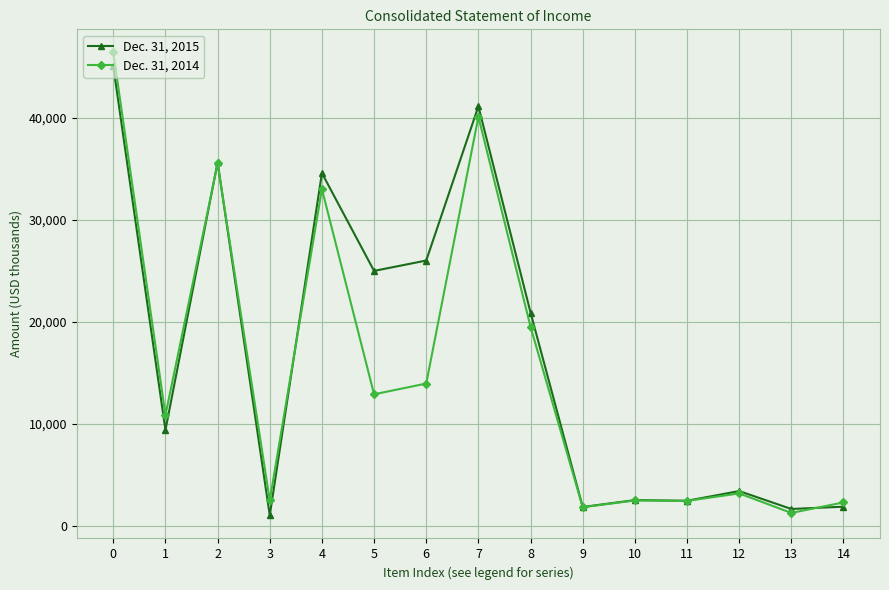

How many lines are shown in the chart?

2